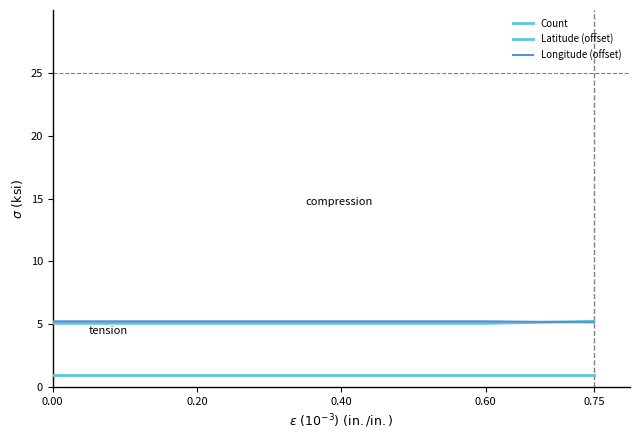

Is it true that Latitude (offset) equals 5.2 at 0.75?

True